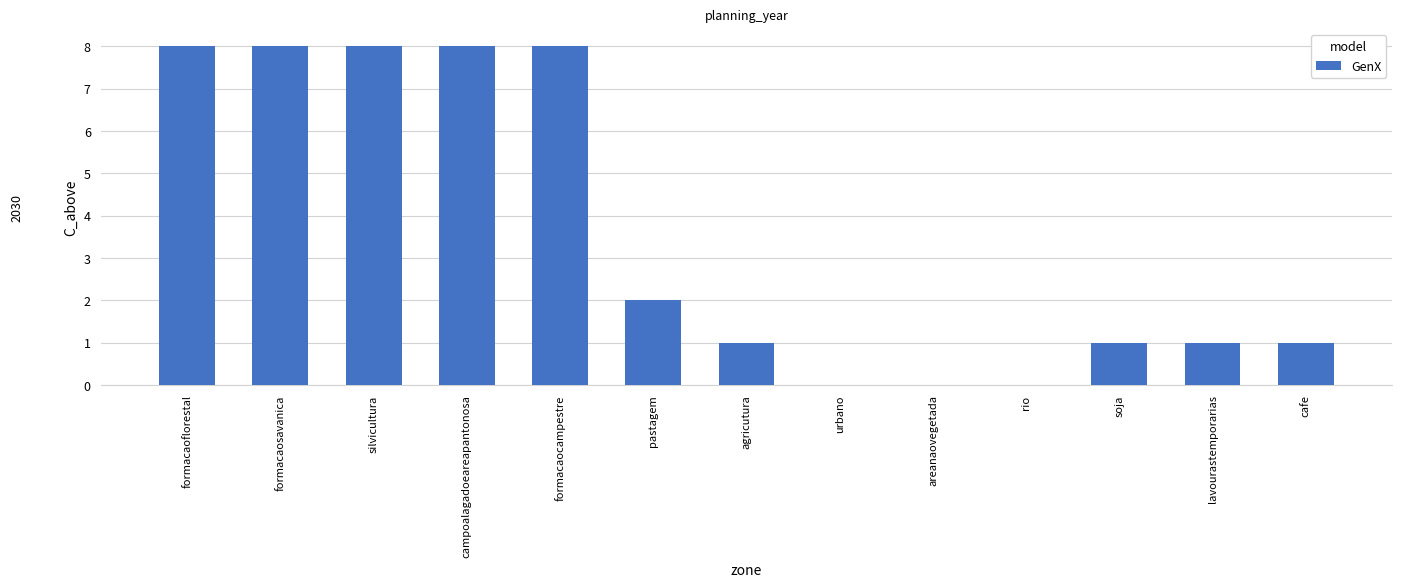

What is the sum of the values at areanaovegetada and silvicultura?

8